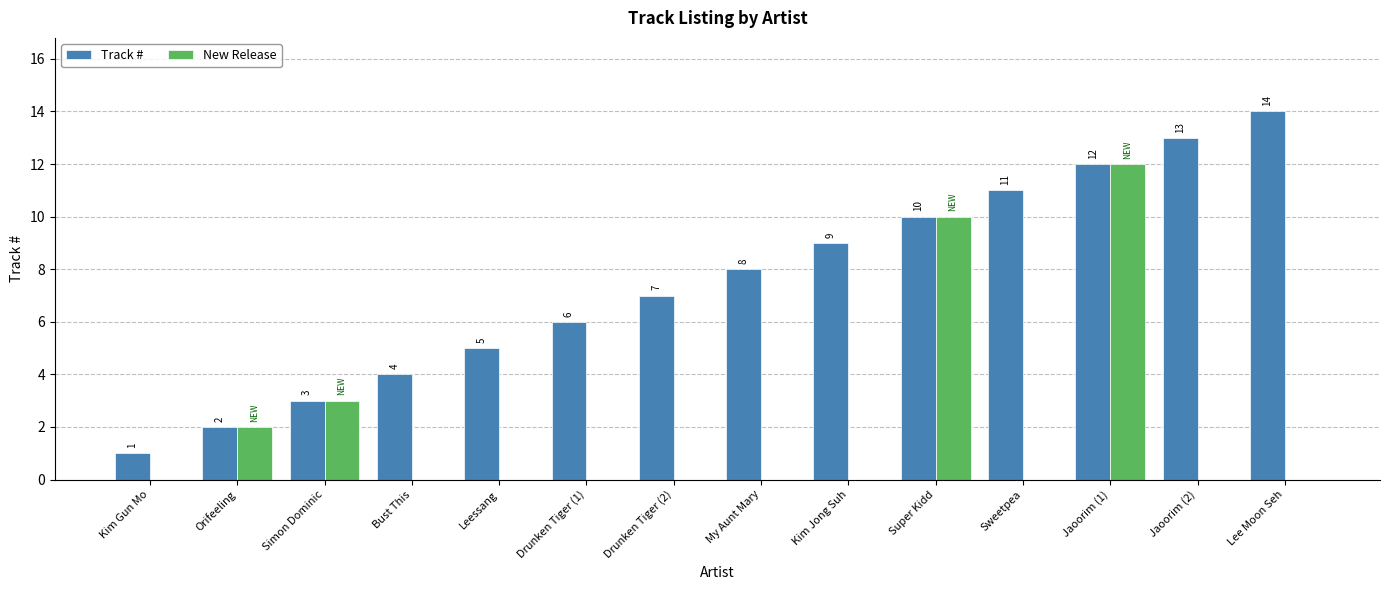

Which label corresponds to the largest value in the chart?

Lee Moon Seh